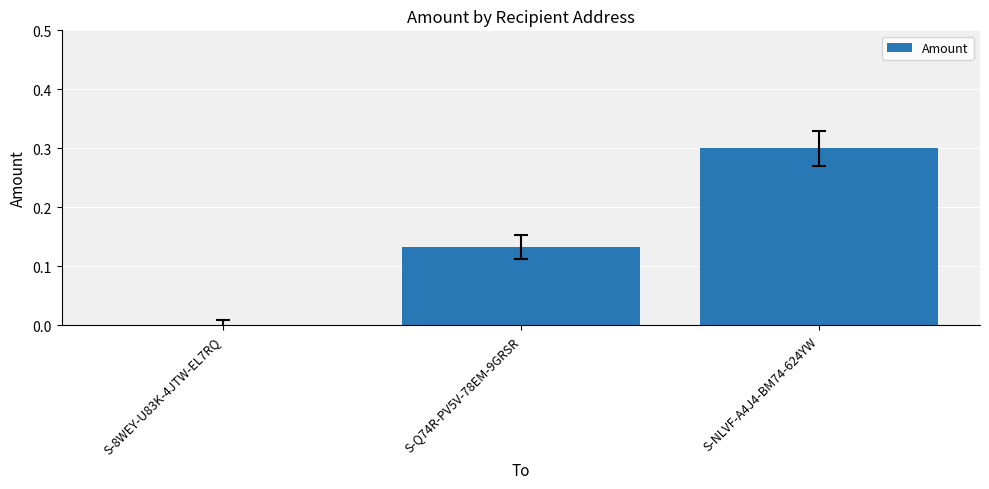

Are the bars horizontal?

No